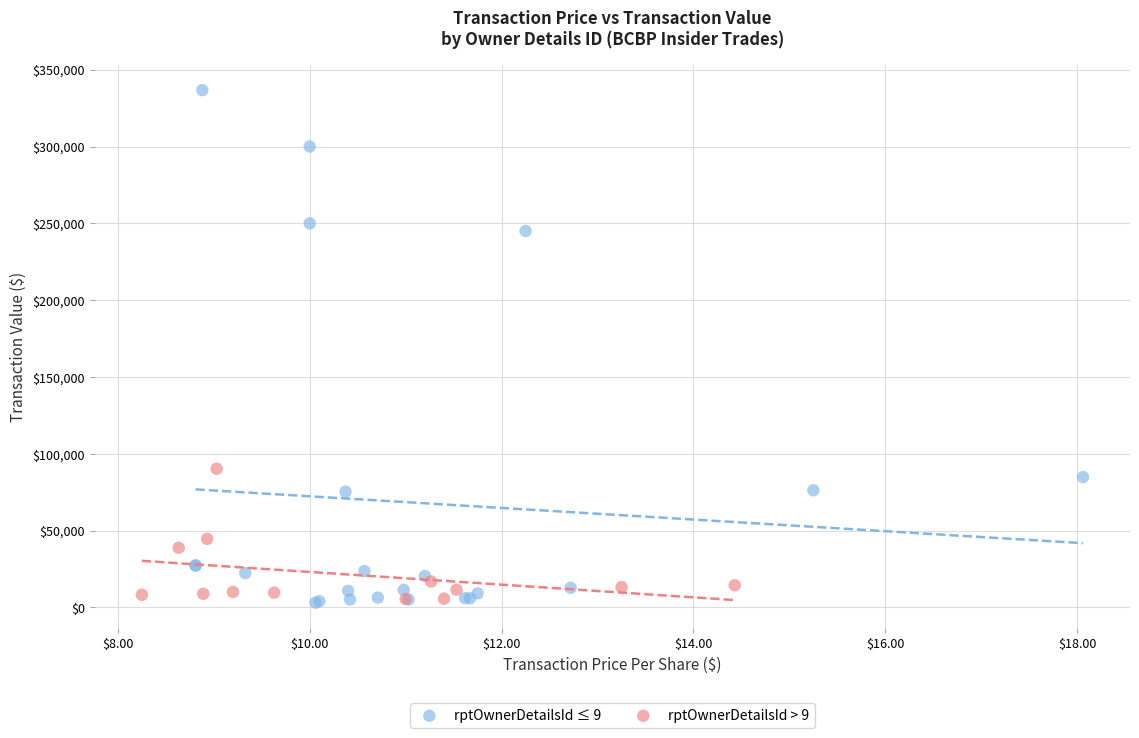

Which series has the largest Y range (max minus min)?

rptOwnerDetailsId ≤ 9